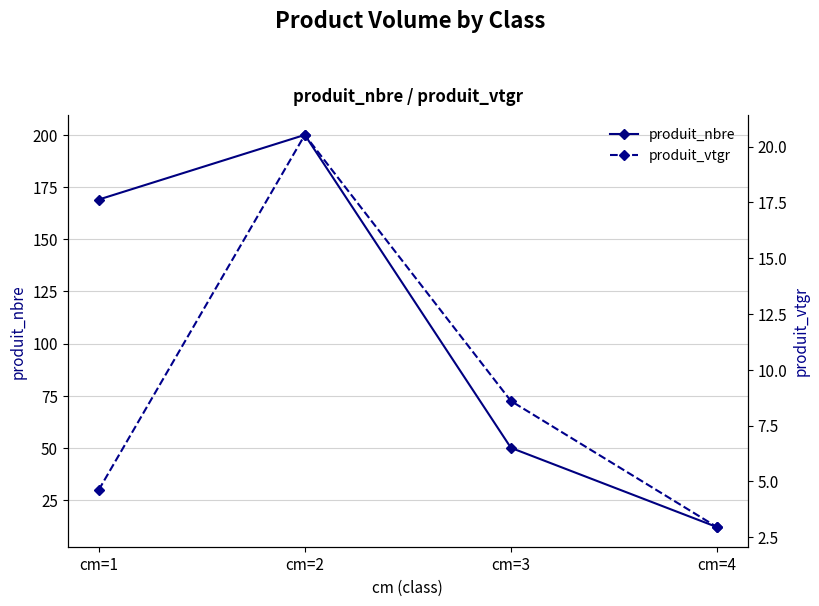

What is the value of the produit_vtgr point at the 2nd from the left?

20.5